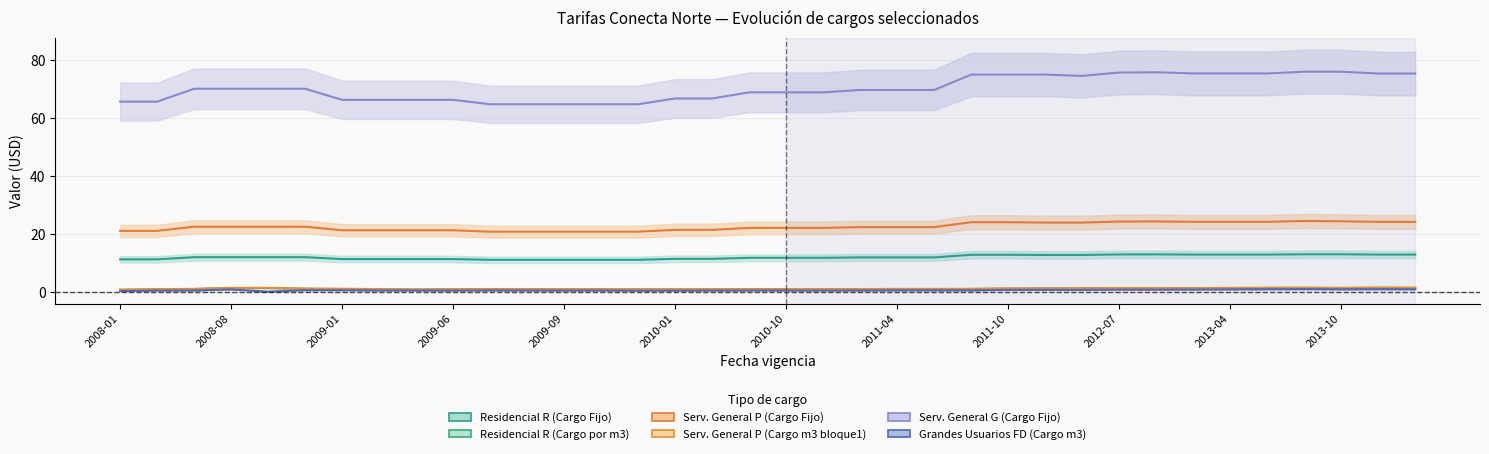

What is the average value of the Residencial R (Cargo Fijo) series?

11.9